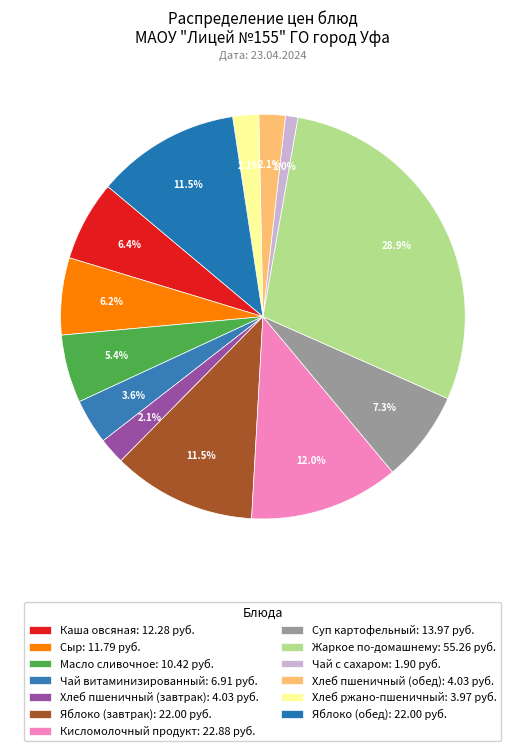

Count the number of slices in the pie.

13